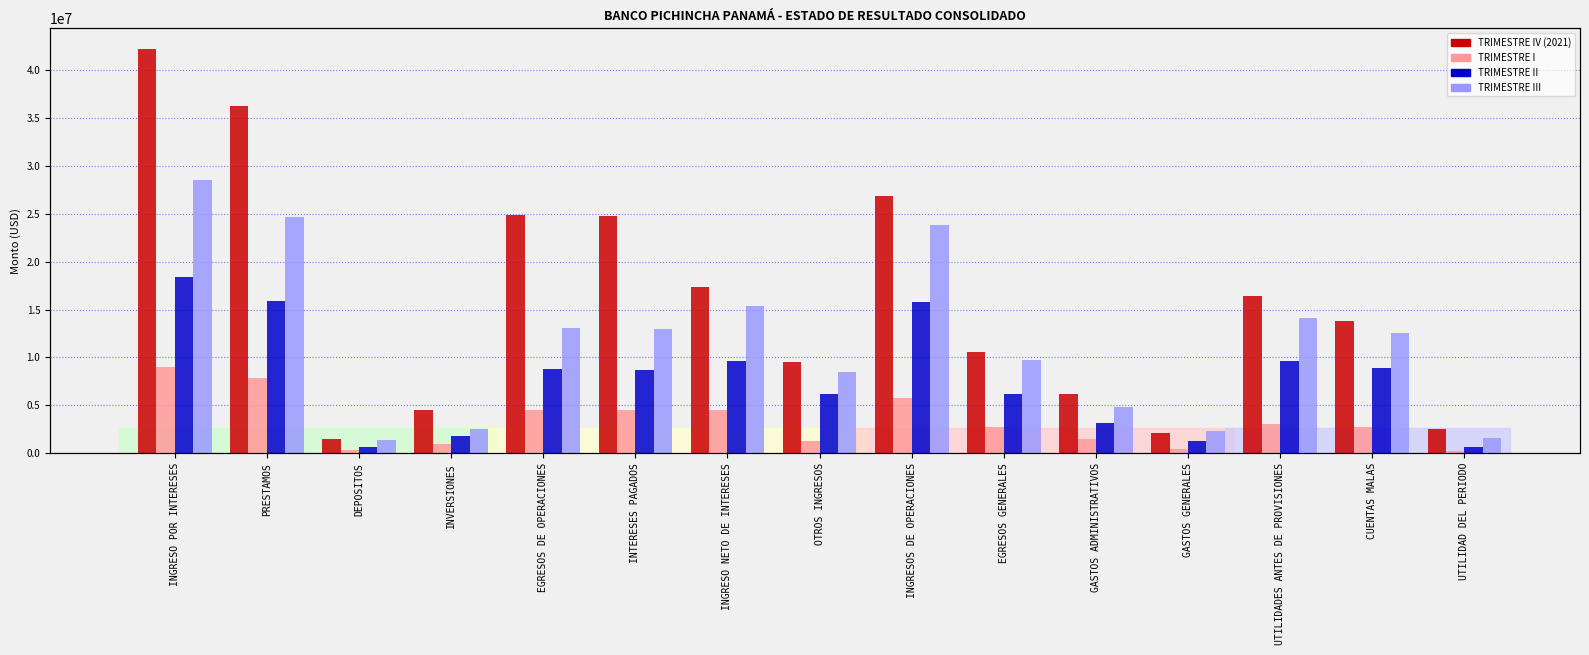

What is the label of the 1st bar from the left?

INGRESO POR INTERESES